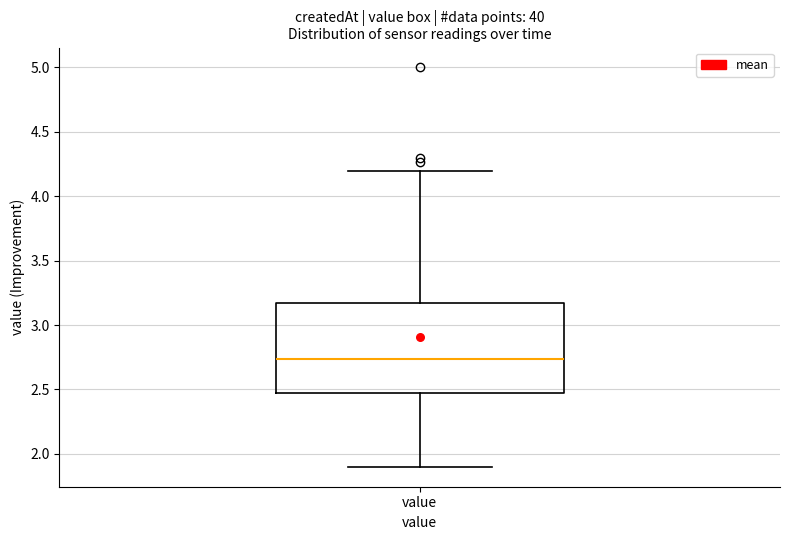

Transcribe this box plot: give where the median line is, the range the box spans, and where the two whiskers end, as read against the y-axis. The values are not printed on the chart, so give them approximately, as read against the axis.

median 2.75, box 2.50 to 3.15, whiskers 1.90 to 4.20